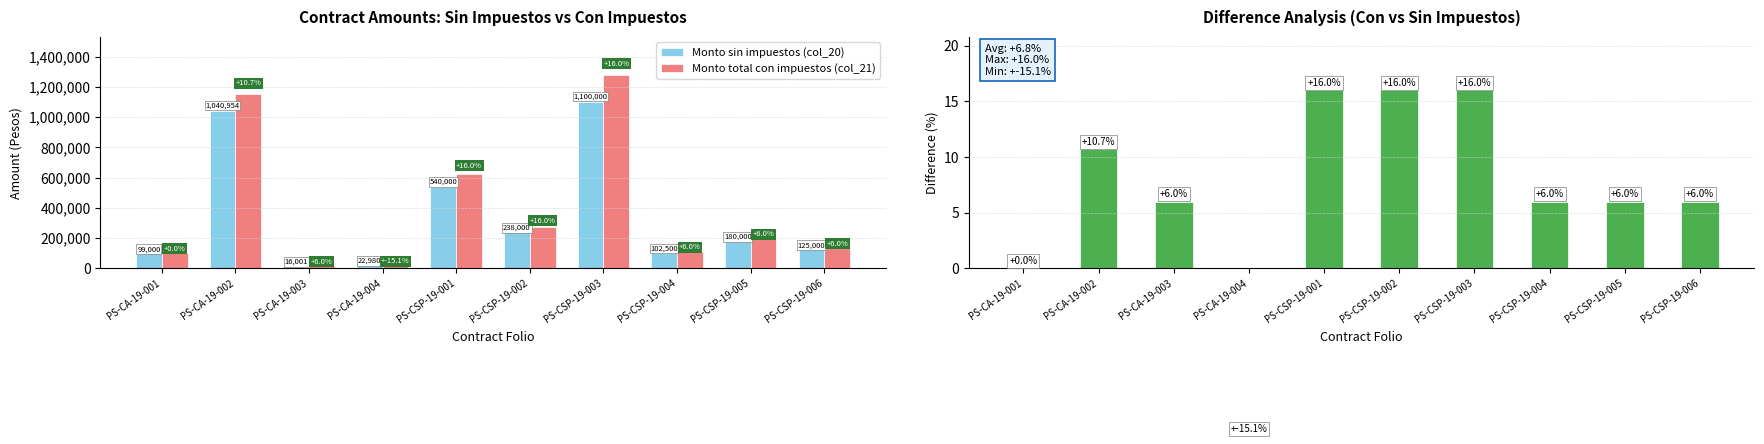

Where does the Monto total con impuestos (col_21) series first go above 190800?

PS-CA-19-002